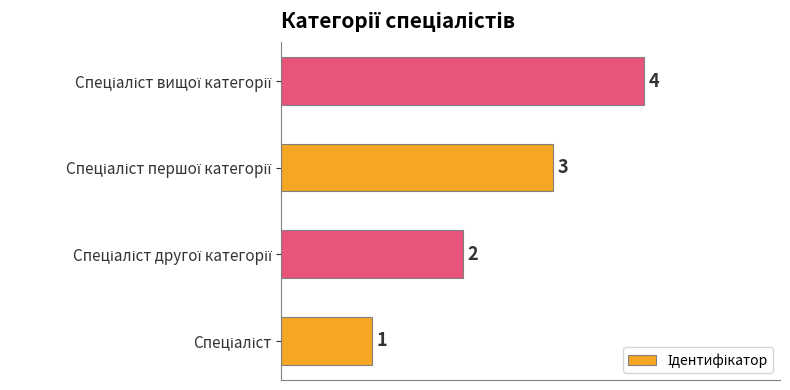

Count the values in the range 2 to 4.

3